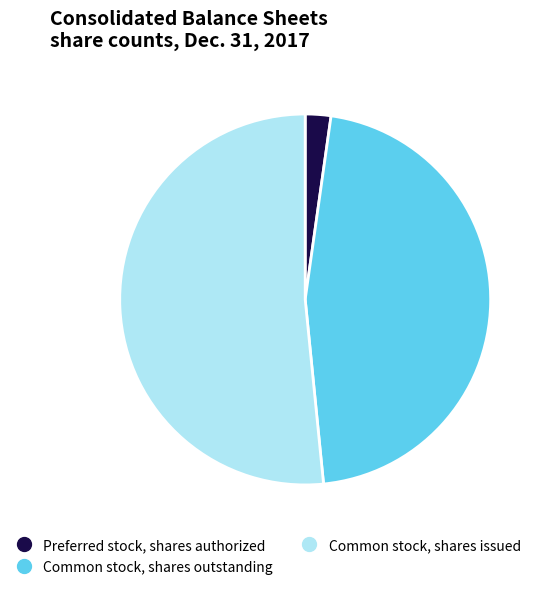

Count the number of slices in the pie.

3